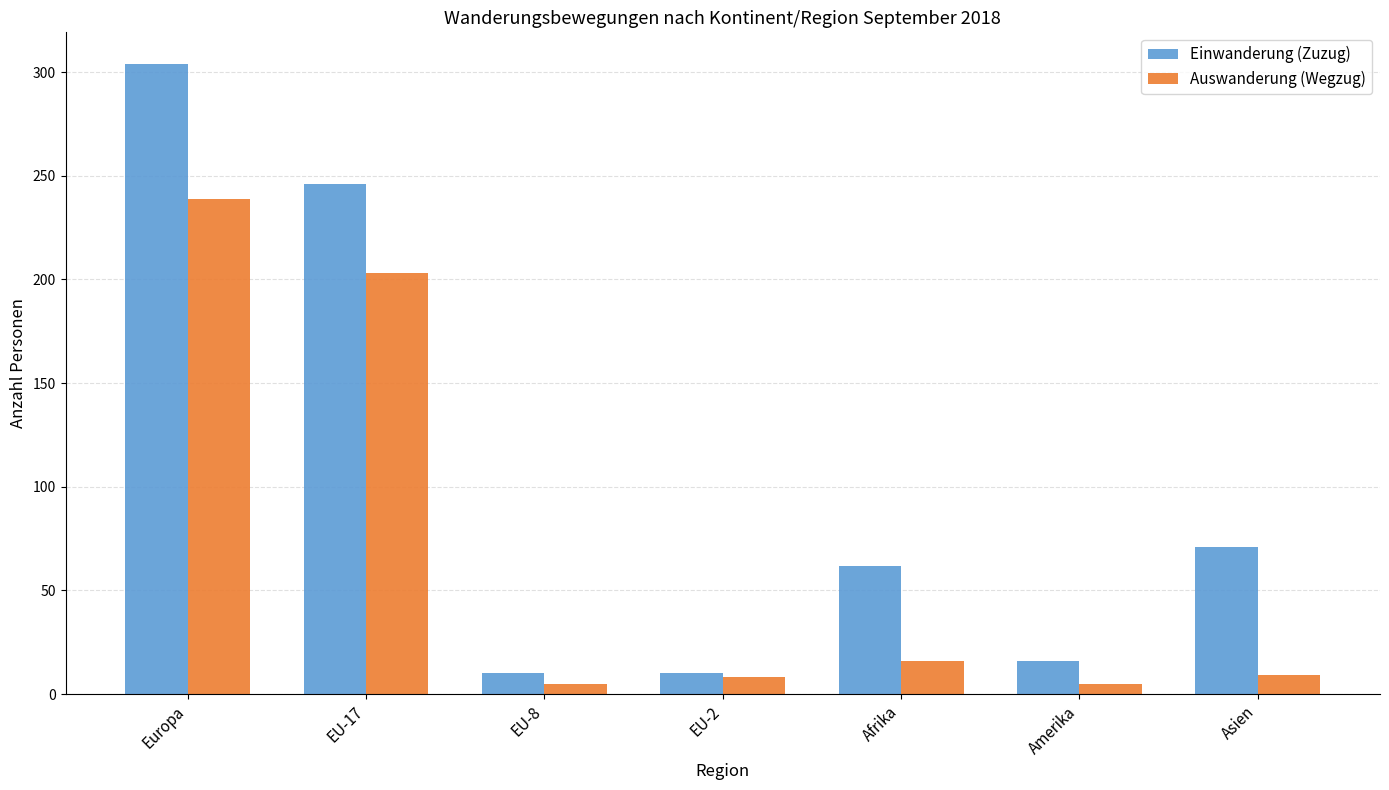

What is the average value of the Einwanderung (Zuzug) series?

103